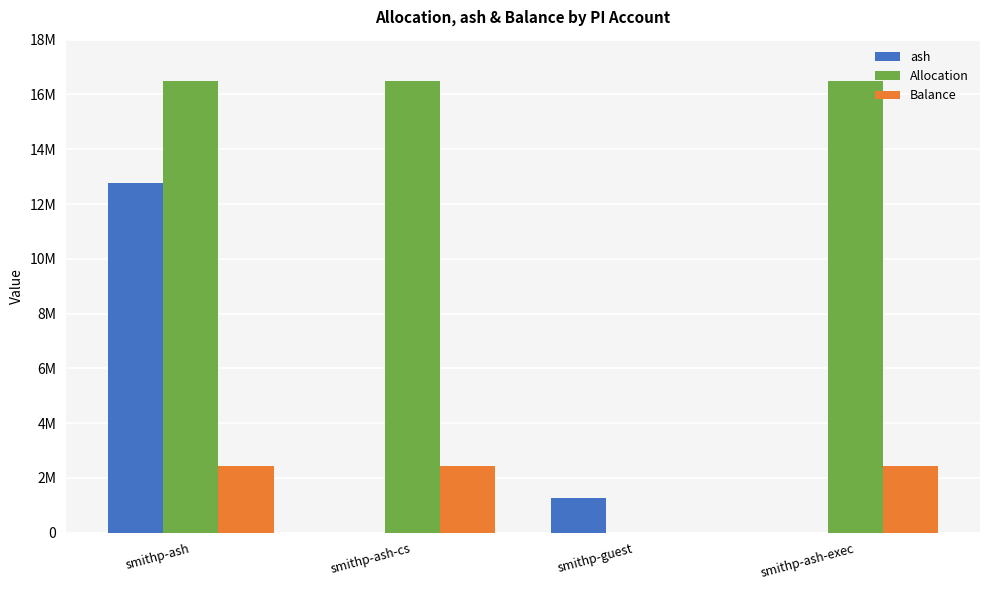

What are all the series names shown in the legend?

ash, Allocation, Balance